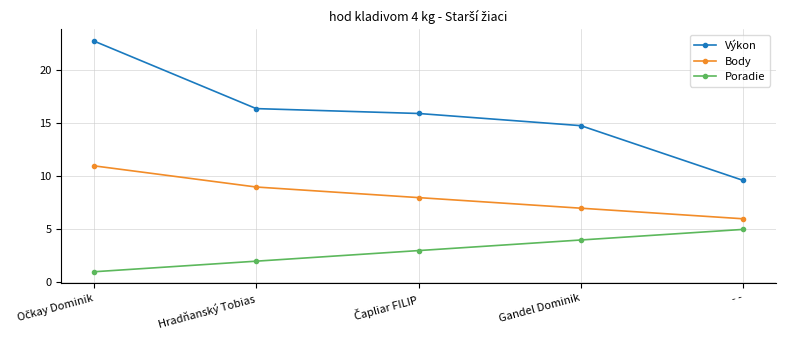

The Výkon series shows 14.8 at Gandel Dominik. True or false?

True